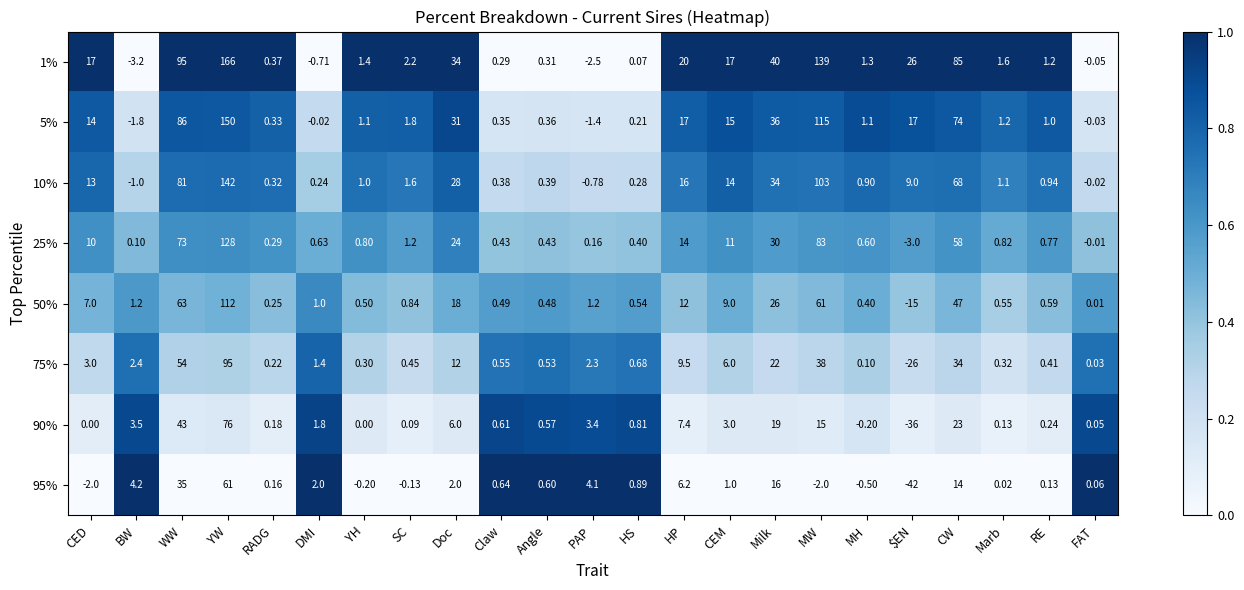

Which series has the widest spread of values?

1%